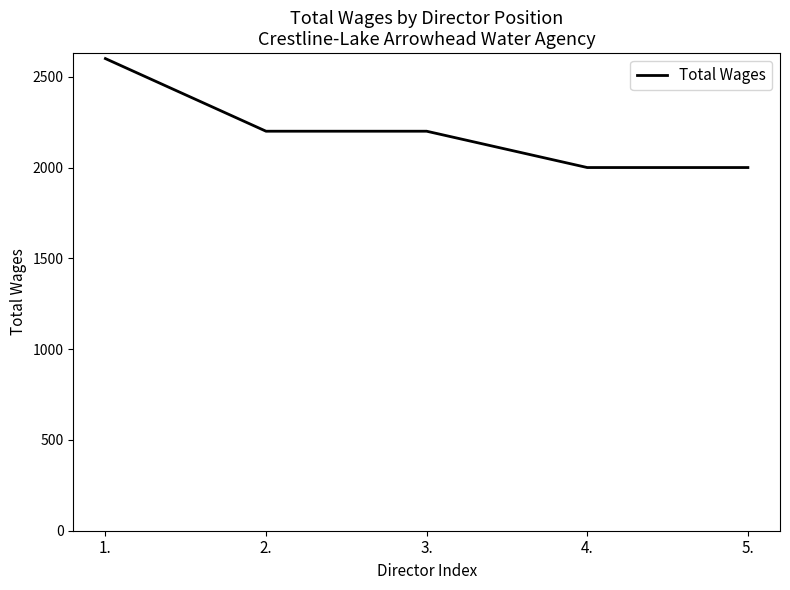

The value at 5. is 2000. True or false?

True